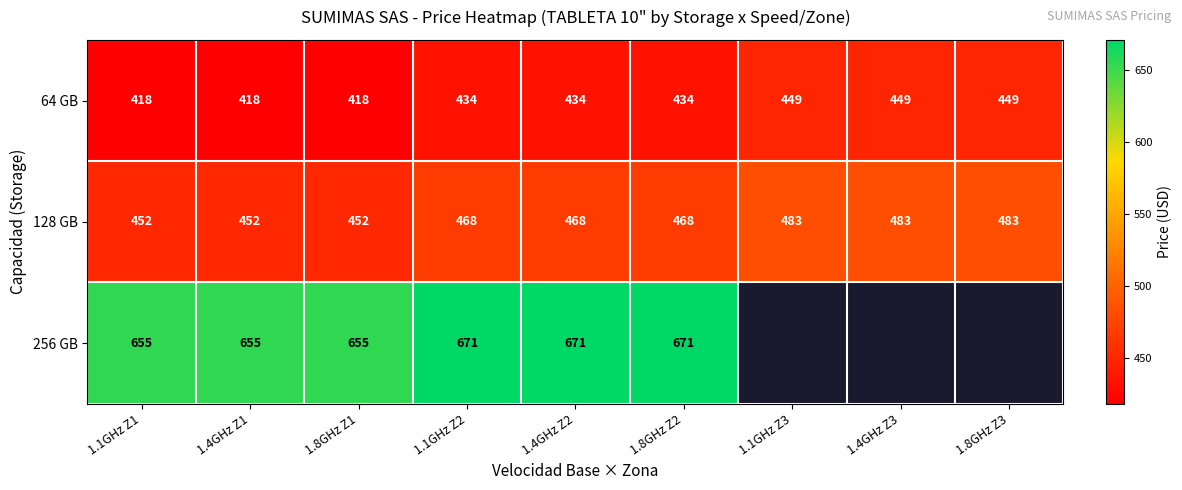

What is the difference between the maximum and second lowest values in the 128 GB series?

31